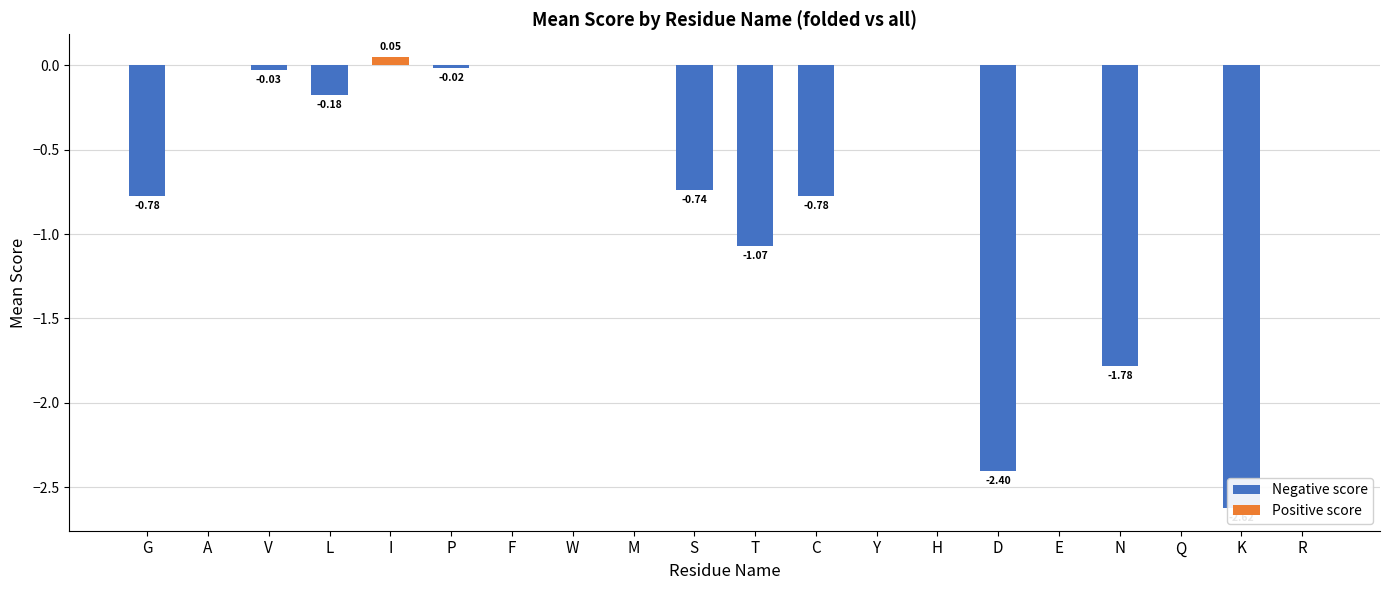

Reading left to right, transcribe all the data shown in this chart.

Negative score: G=-0.8	A=0.0	V=-0.0	L=-0.2	I=0.0	P=-0.0	F=0.0	W=0.0	M=0.0	S=-0.7	T=-1.1	C=-0.8	Y=0.0	H=0.0	D=-2.4	E=0.0	N=-1.8	Q=0.0	K=-2.6	R=0.0
Positive score: G=0.0	A=0.0	V=0.0	L=0.0	I=0.0	P=0.0	F=0.0	W=0.0	M=0.0	S=0.0	T=0.0	C=0.0	Y=0.0	H=0.0	D=0.0	E=0.0	N=0.0	Q=0.0	K=0.0	R=0.0